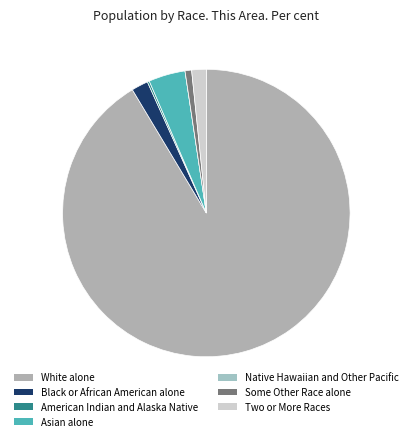

How many segments does this pie chart have?

7